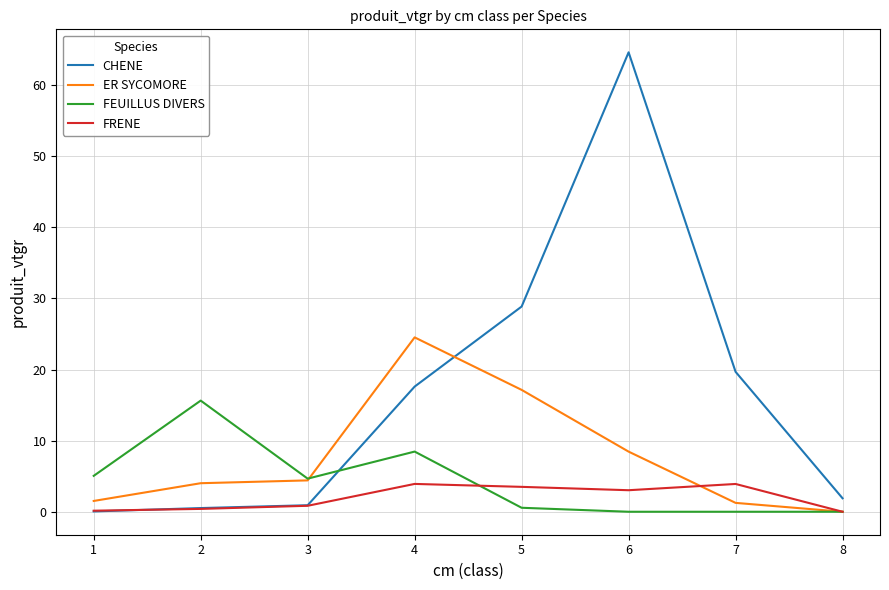

Which category has the highest value across all series?

6